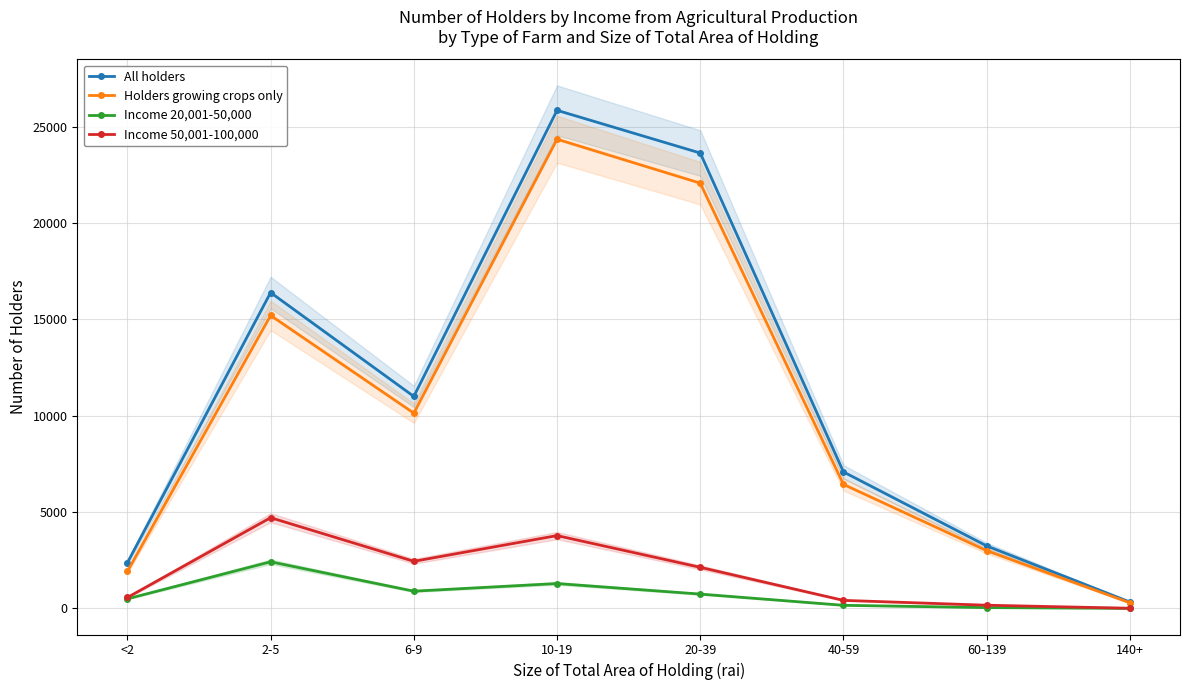

At which category is the sum across all series the highest?

10-19